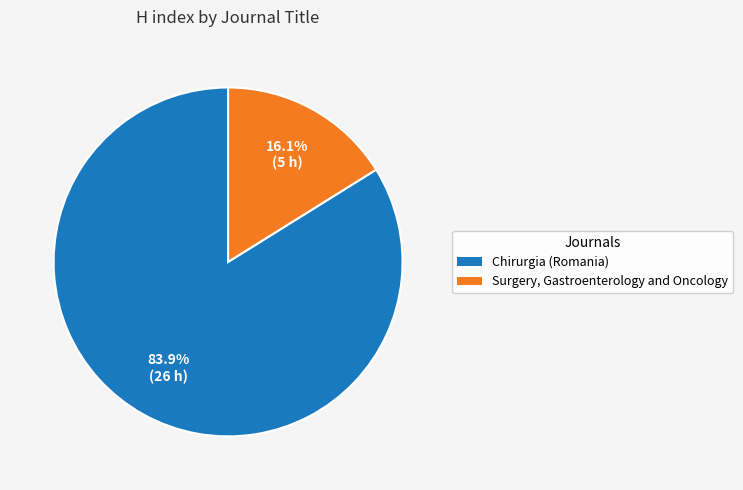

True or false: Chirurgia (Romania) accounts for 84% of the total.

True